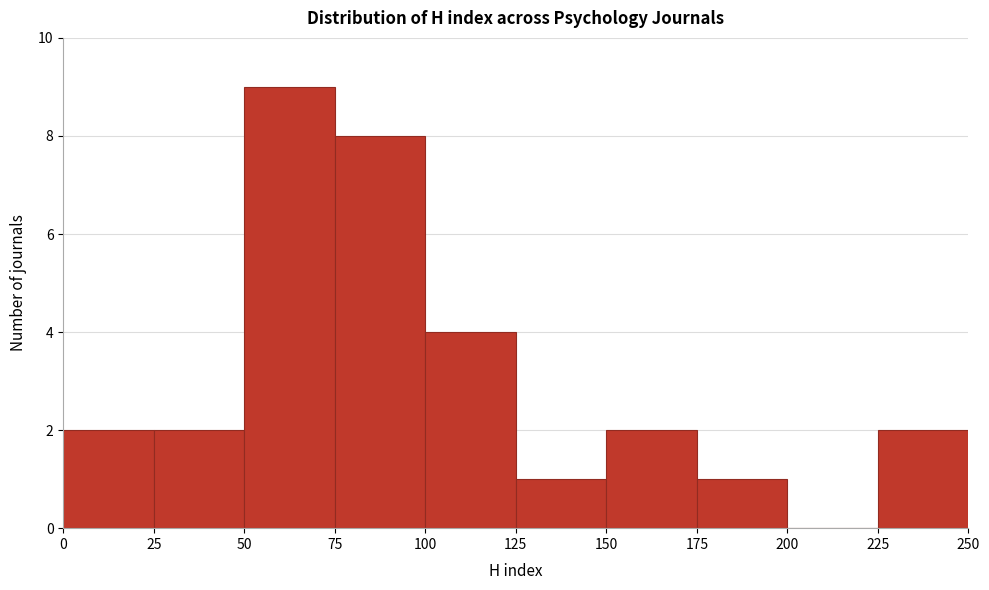

Reading left to right, list every bar in this chart as the range it spans on the x-axis followed by its height. The values are not printed on the chart, so give them approximately, as read against the axis.

0 to 25: 2
25 to 50: 2
50 to 75: 9
75 to 100: 8
100 to 125: 4
125 to 150: 1
150 to 175: 2
175 to 200: 1
200 to 225: 0
225 to 250: 2